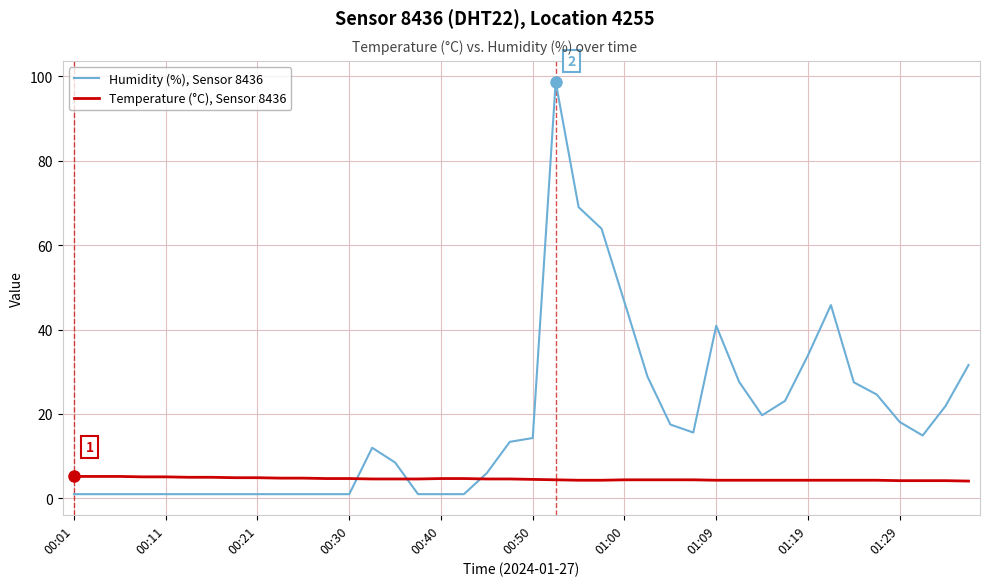

What is the lowest value of the Temperature (°C), Sensor 8436 series?

4.1